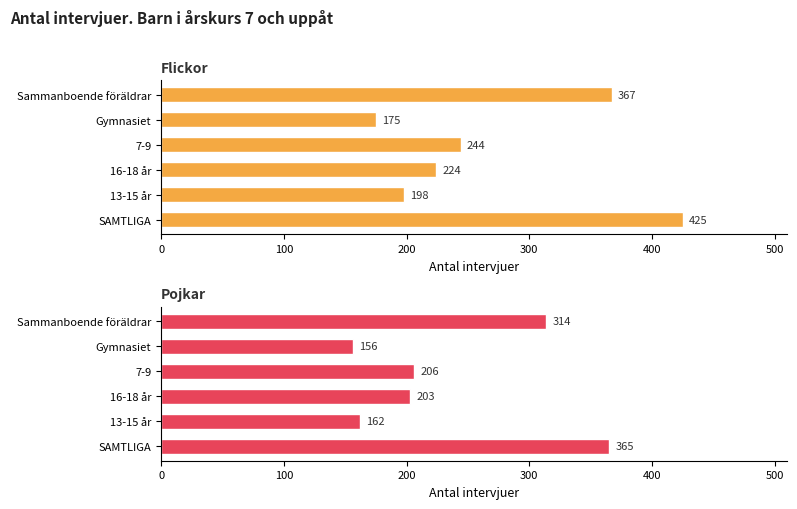

What is the average value of the Pojkar series?

234